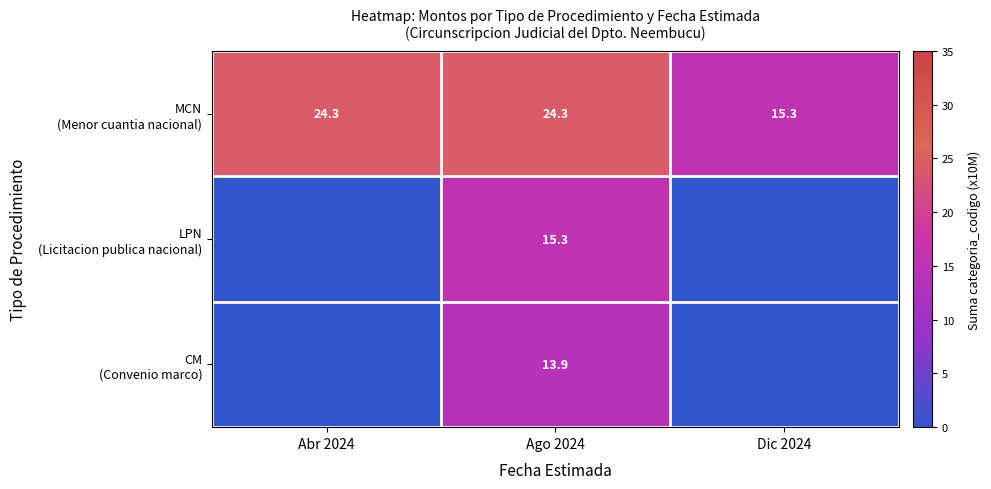

What is the spread (max minus min) of values at Ago 2024?

10.4